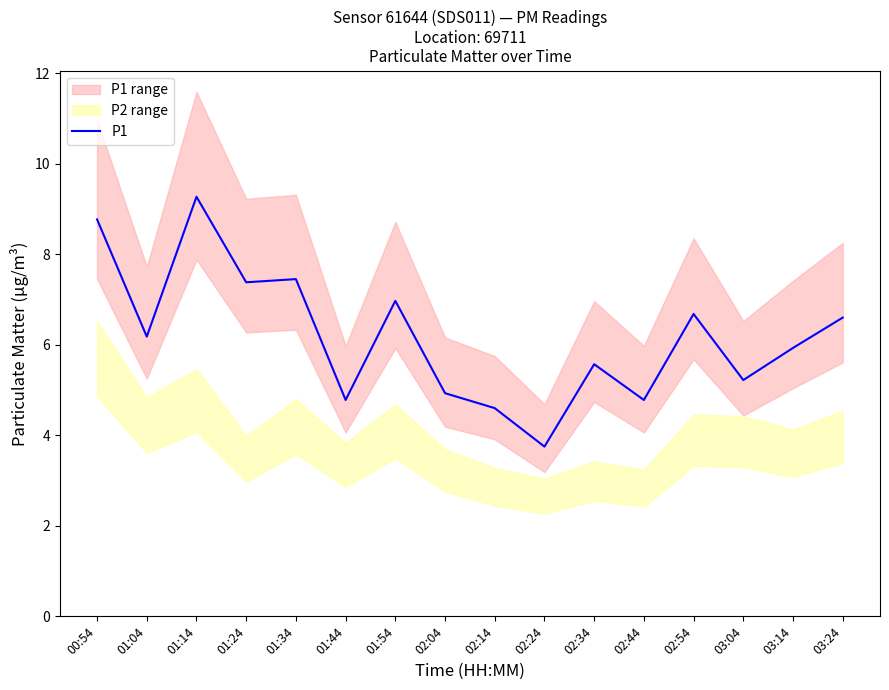

Is it true that the value at 02:44 is 4.8?

True